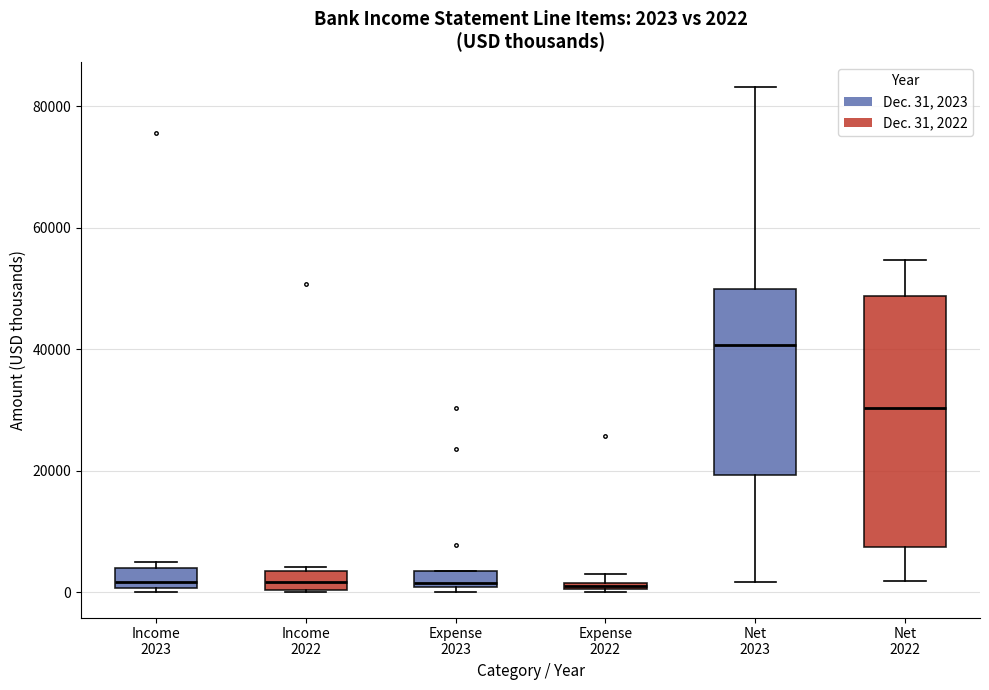

Which box's median line is the highest?

Net 2023